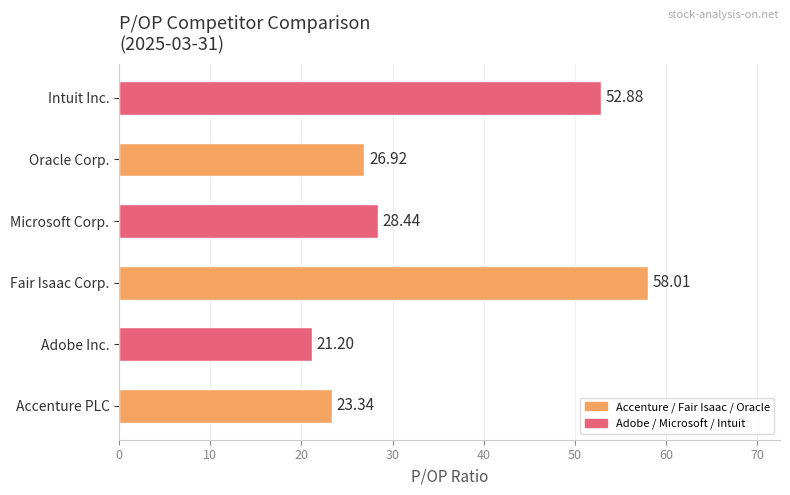

What is the maximum value shown in the chart?

58.0